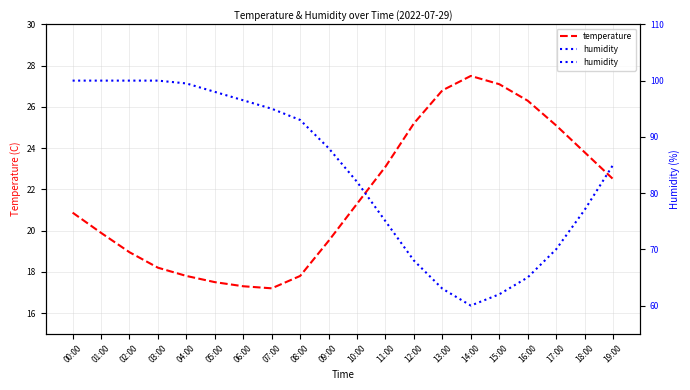

How many categories are shown in the chart?

20